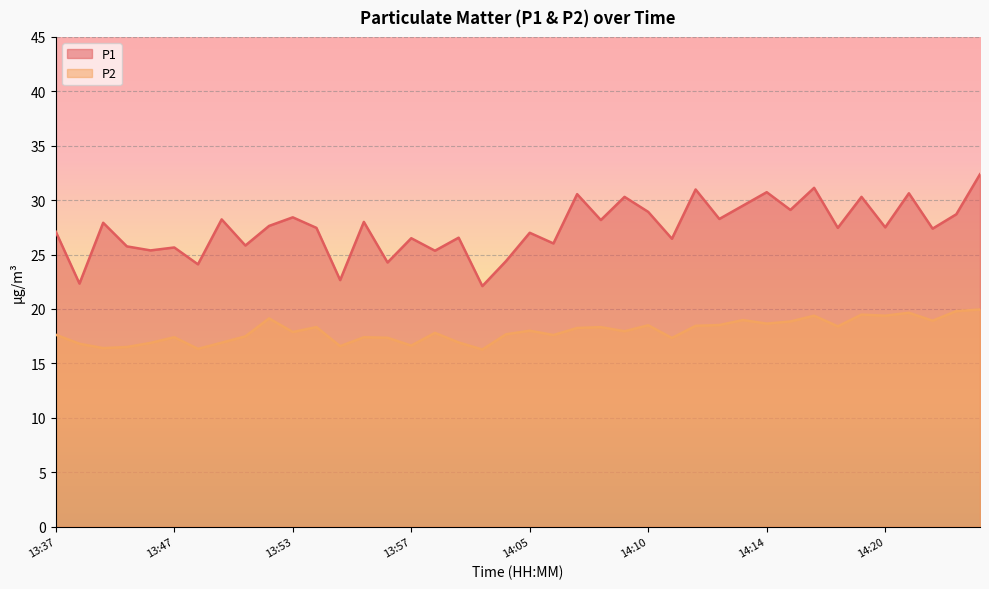

Reading right to left, list all the values displayed in this chart.

P1: 32.4	28.7	27.4	30.6	27.5	30.3	27.4	31.1	29.1	30.7	29.5	28.3	31.0	26.4	28.9	30.3	28.2	30.6	26.0	27.0	24.4	22.1	26.6	25.4	26.5	24.3	28.0	22.6	27.4	28.4	27.6	25.8	28.2	24.1	25.6	25.4	25.8	27.9	22.3	27.1
P2: 19.9	19.8	18.9	19.6	19.4	19.5	18.4	19.4	18.9	18.6	19.0	18.5	18.4	17.3	18.5	17.9	18.3	18.2	17.6	18.0	17.7	16.3	16.9	17.8	16.6	17.4	17.4	16.6	18.3	17.9	19.1	17.5	16.9	16.3	17.4	16.9	16.5	16.4	16.8	17.6